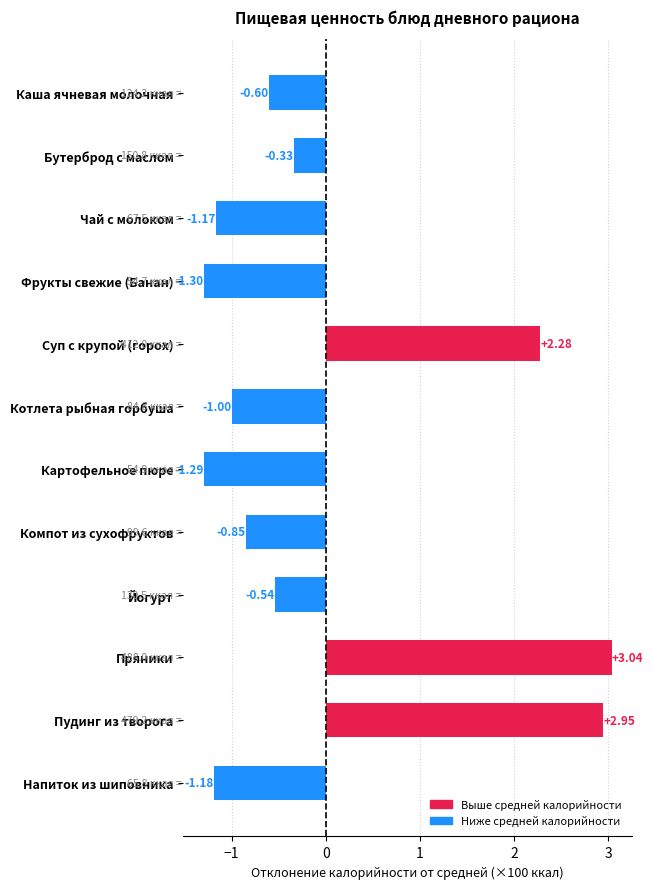

Count the number of categories in the chart.

12